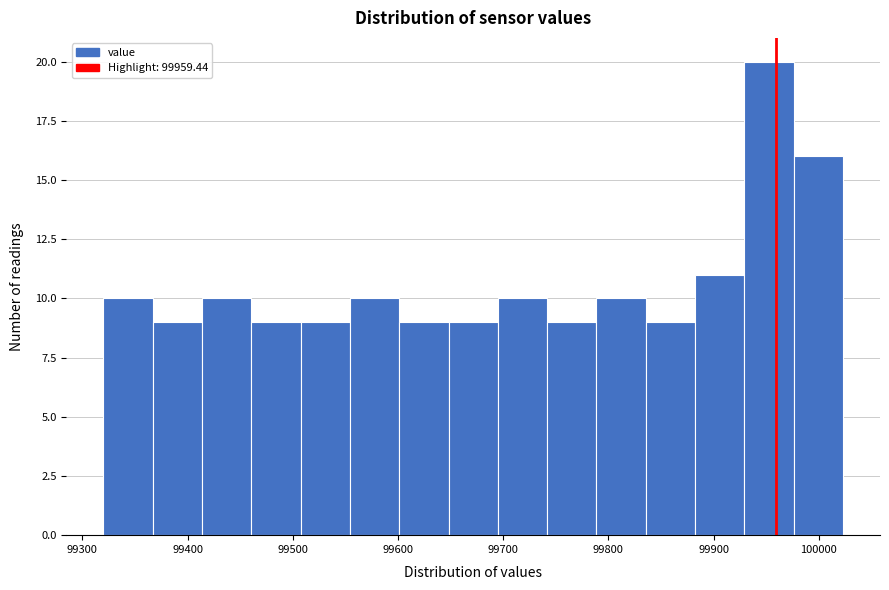

Reading left to right, list every bar in this chart as the range it spans on the x-axis followed by its height. Neither the bar edges nor the heights are printed on the chart, so give them approximately, as read against the axes.

99320 to 99370: 10
99370 to 99410: 9
99410 to 99460: 10
99460 to 99510: 9
99510 to 99550: 9
99550 to 99600: 10
99600 to 99650: 9
99650 to 99690: 9
99690 to 99740: 10
99740 to 99790: 9
99790 to 99840: 10
99840 to 99880: 9
99880 to 99930: 11
99930 to 99980: 20
99980 to 100020: 16